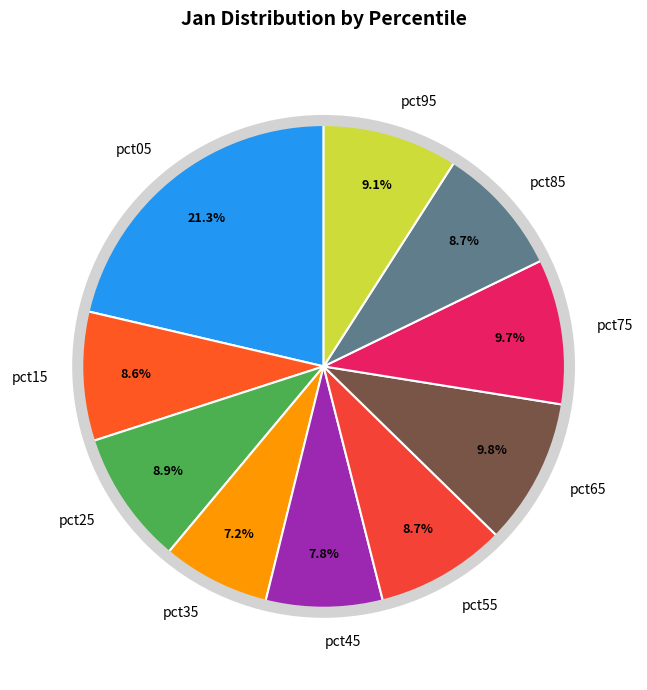

Do pct05 and pct25 together represent more than half of the pie?

No